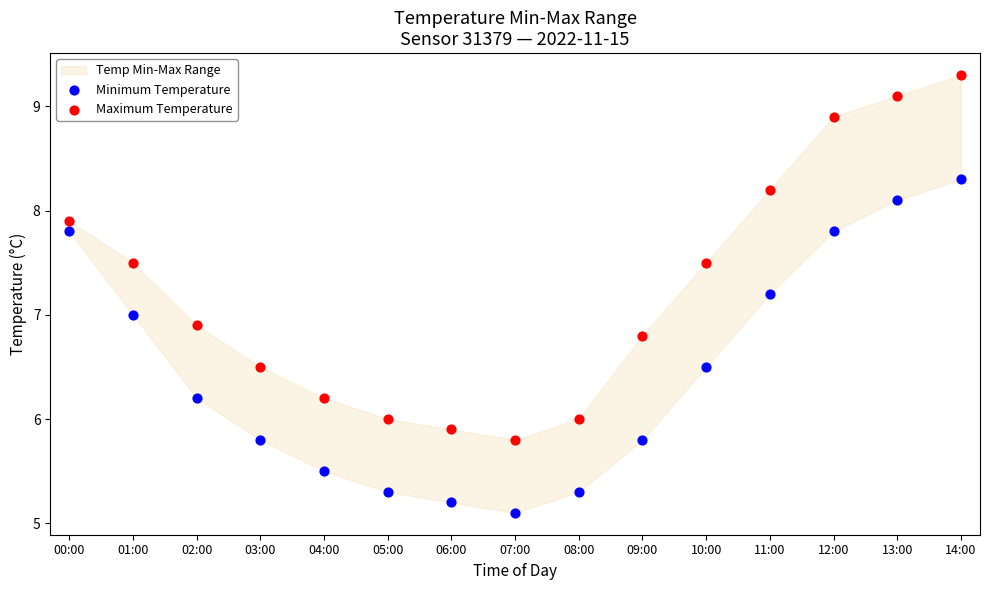

Across all data points, what is the range of Y values (max minus min)?

4.2